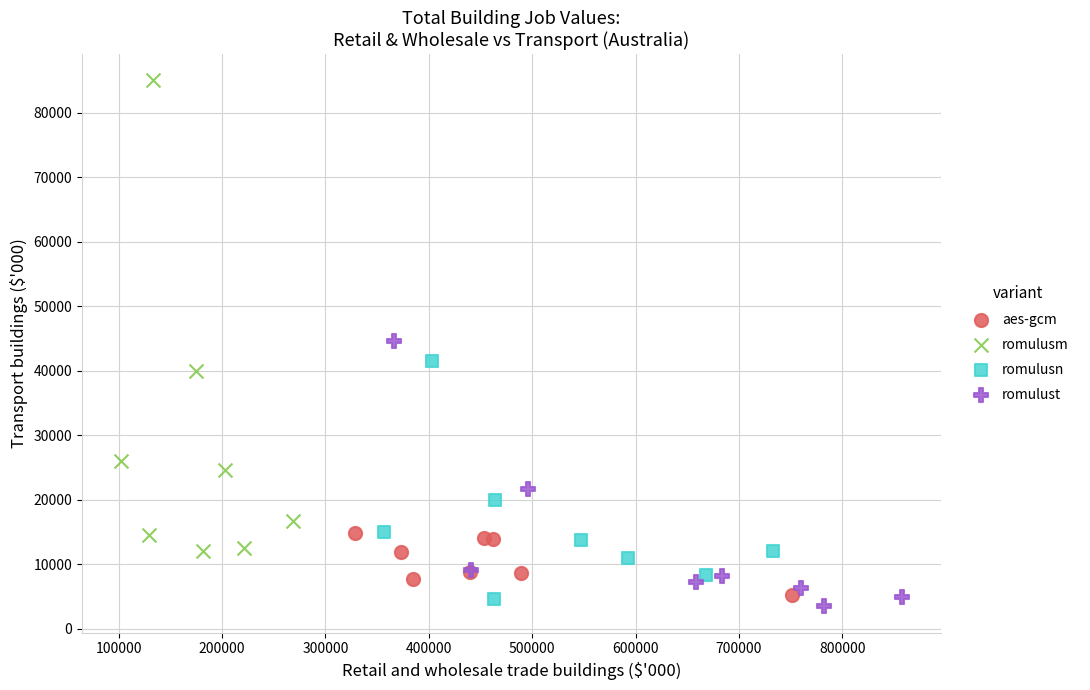

Which series has the widest spread of Y values?

romulusm